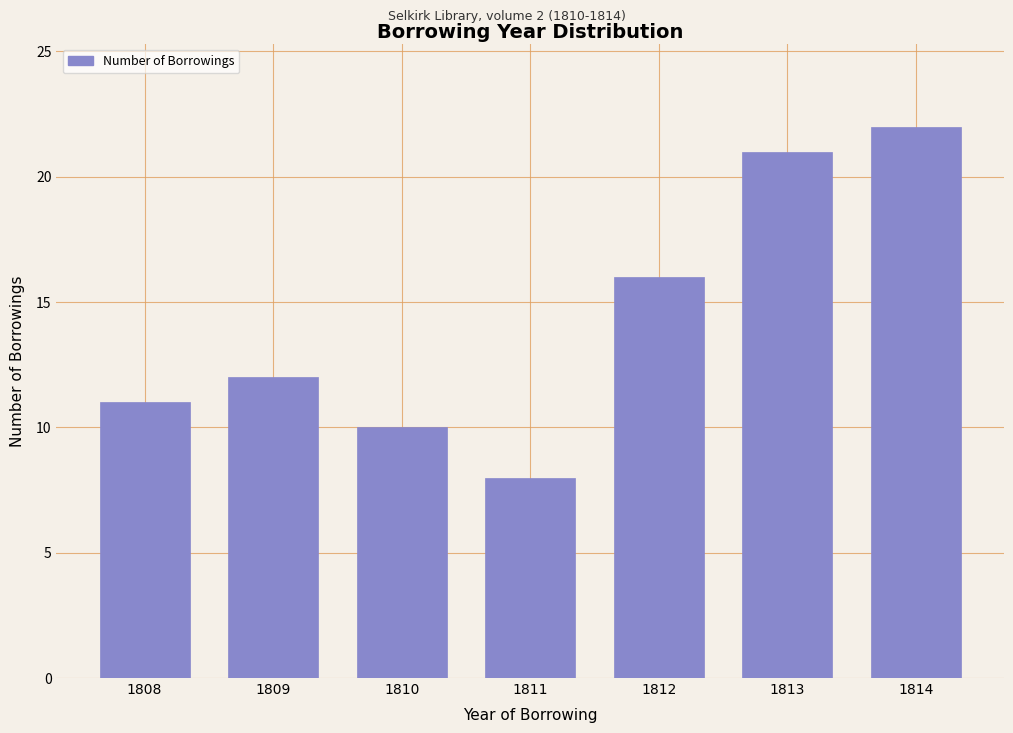

Reading right to left, extract all data points from this chart.

1814=22	1813=21	1812=16	1811=8	1810=10	1809=12	1808=11